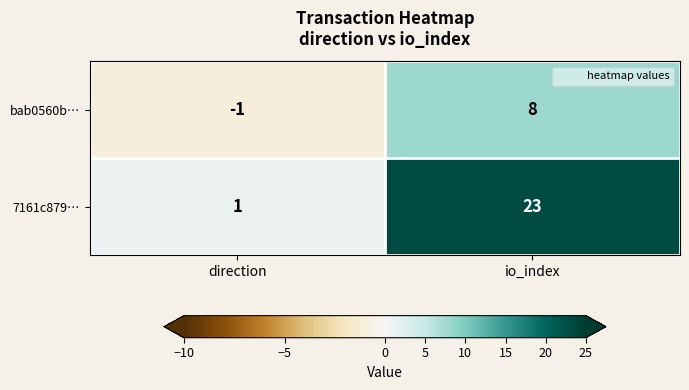

Reading right to left, what are all the values shown in this chart?

bab0560b…: io_index=8	direction=-1
7161c879…: io_index=23	direction=1